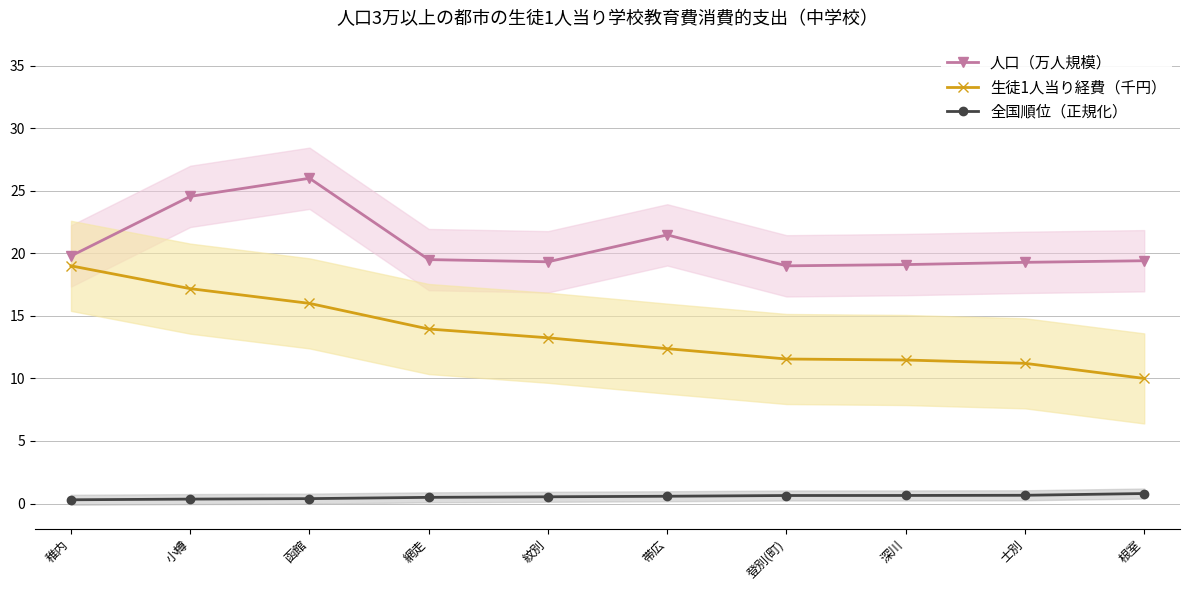

At how many categories does at least one series exceed 19?

9